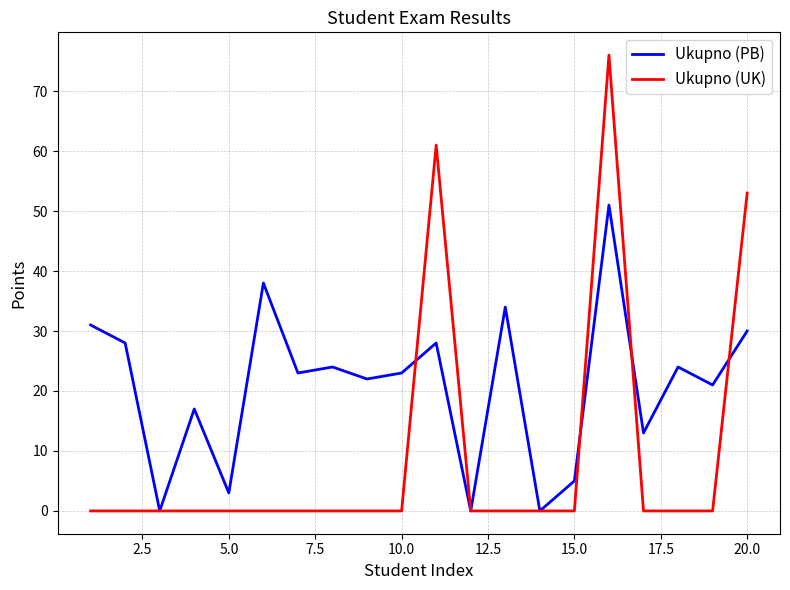

Which series has the widest spread of values?

Ukupno (UK)